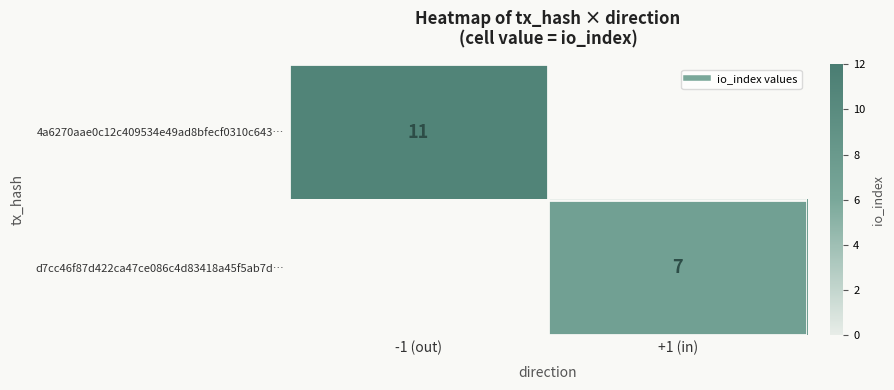

What is the difference between the maximum and minimum values in the 4a6270aae0c12c409534e49ad8bfecf0310c643… series?

11